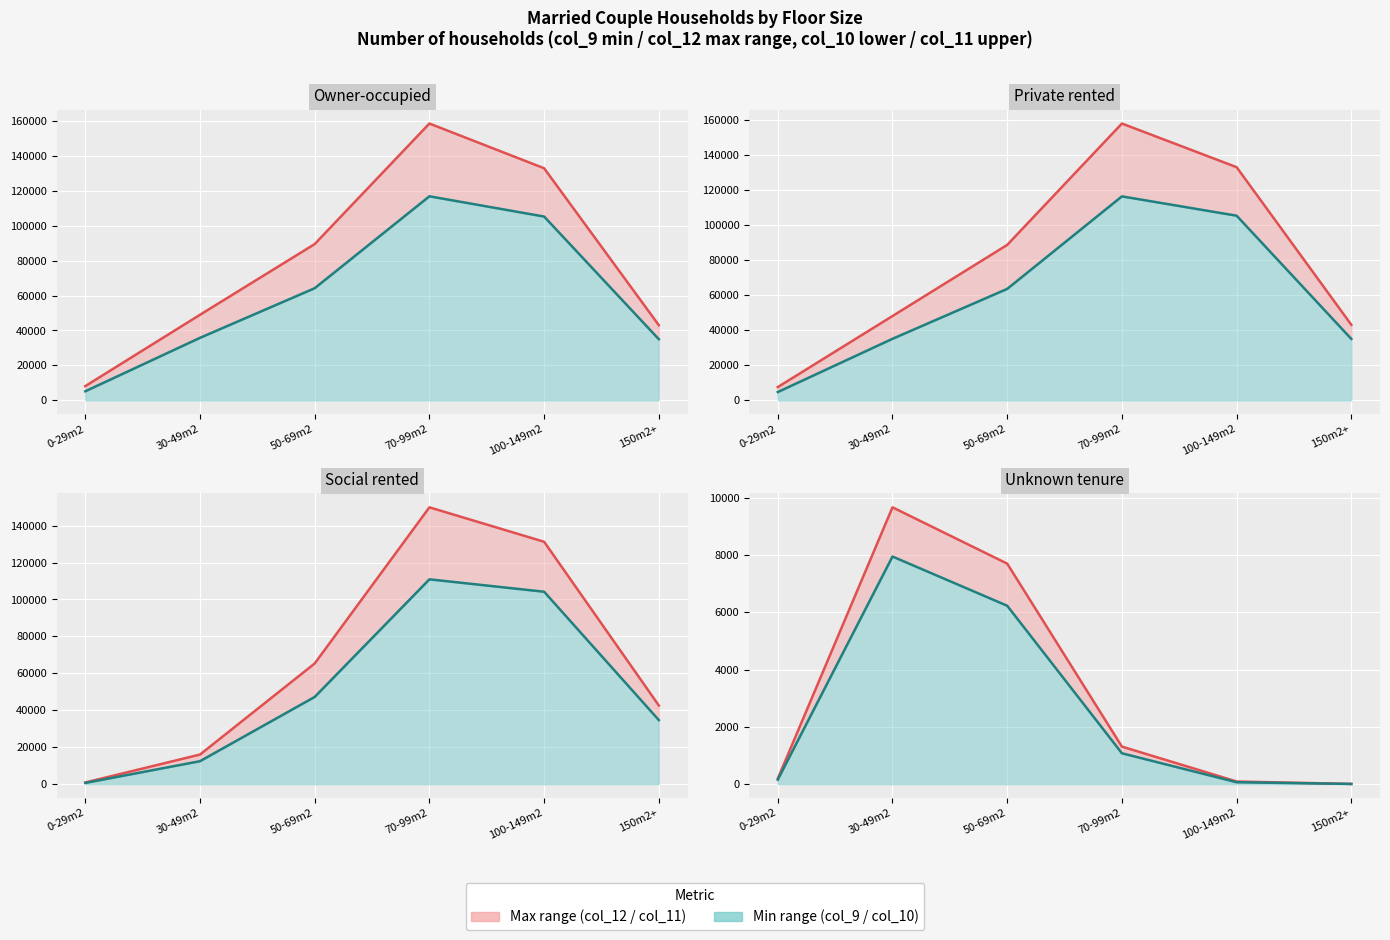

The value of Lower bound line at 50-69m2 is 6234. True or false?

True